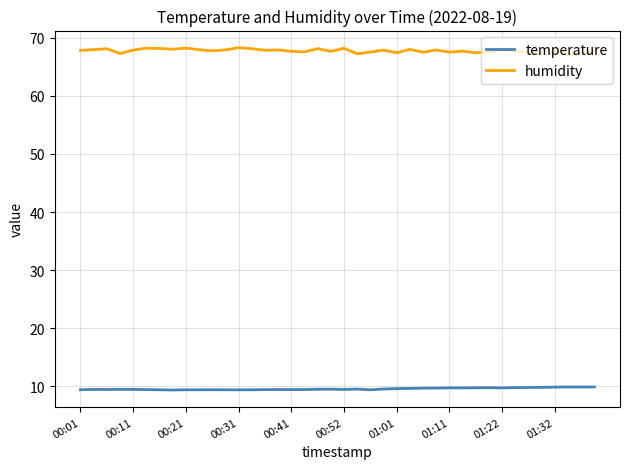

Which series has the widest spread of values?

humidity